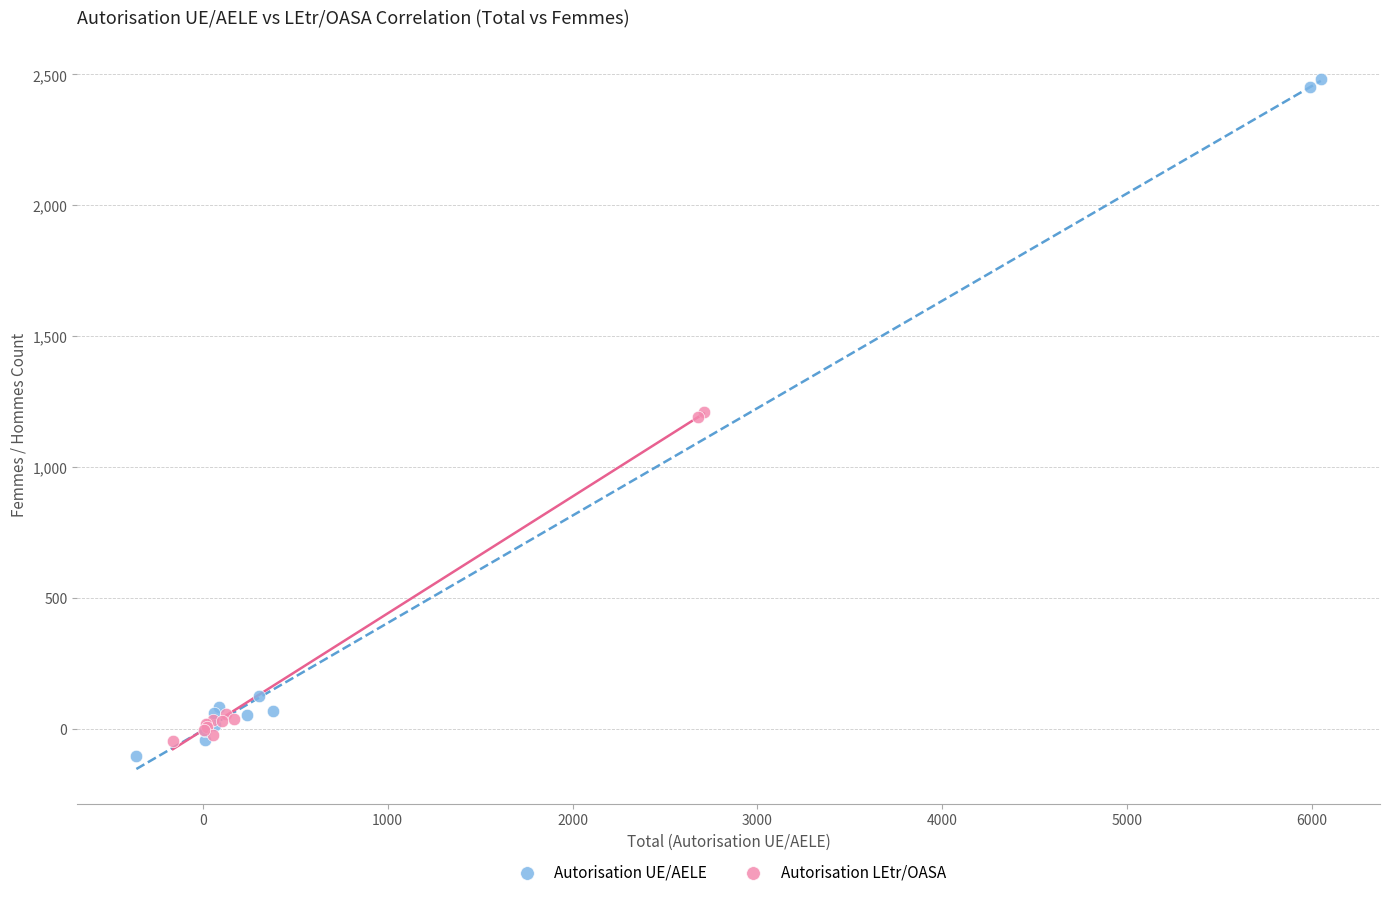

Which series reaches the minimum Y coordinate?

Autorisation UE/AELE